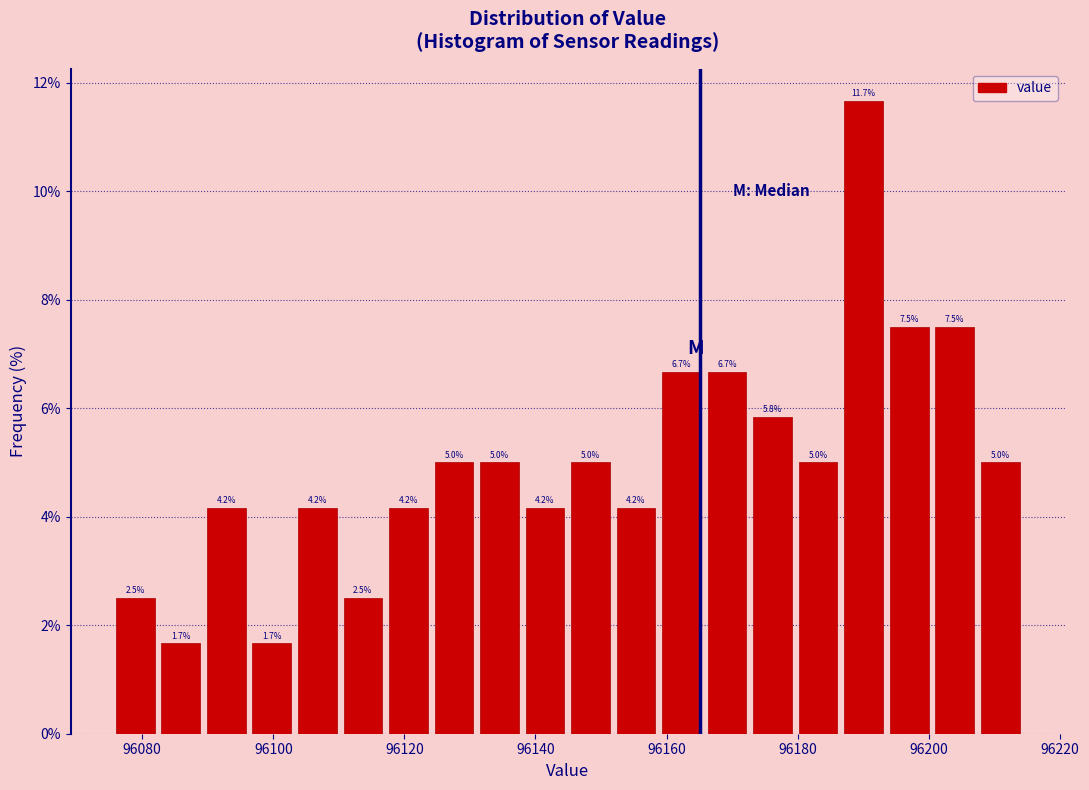

Read against the x-axis, roughly where is the centre of the tallest bar?

96190